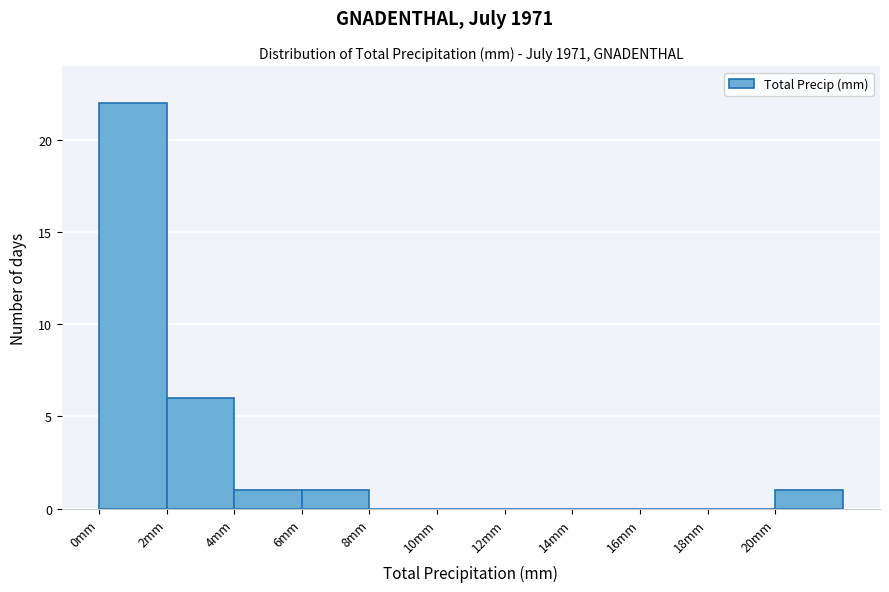

What is the height of the bar covering 0 to 2 on the x-axis? The values are not printed on the chart, so give them approximately, as read against the axis.

22